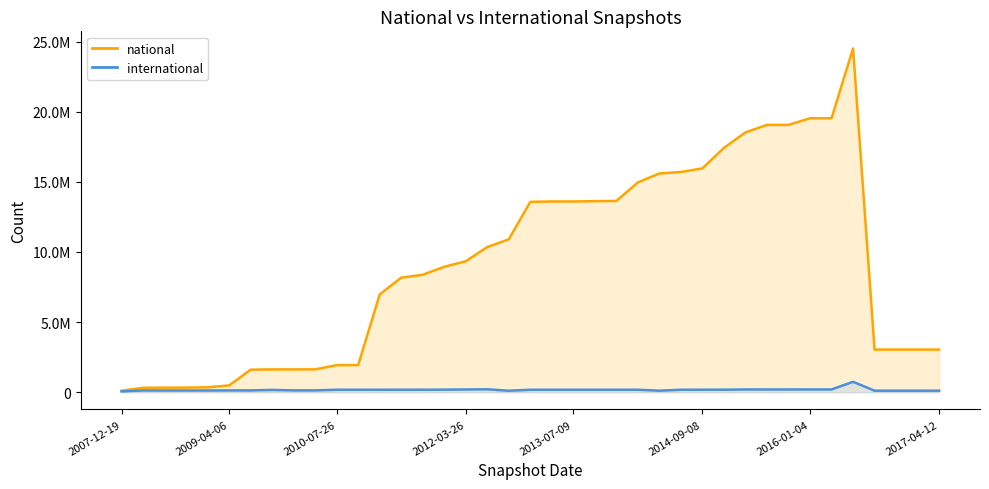

Rank the series by their maximum value, from lowest to highest.

international line, national line